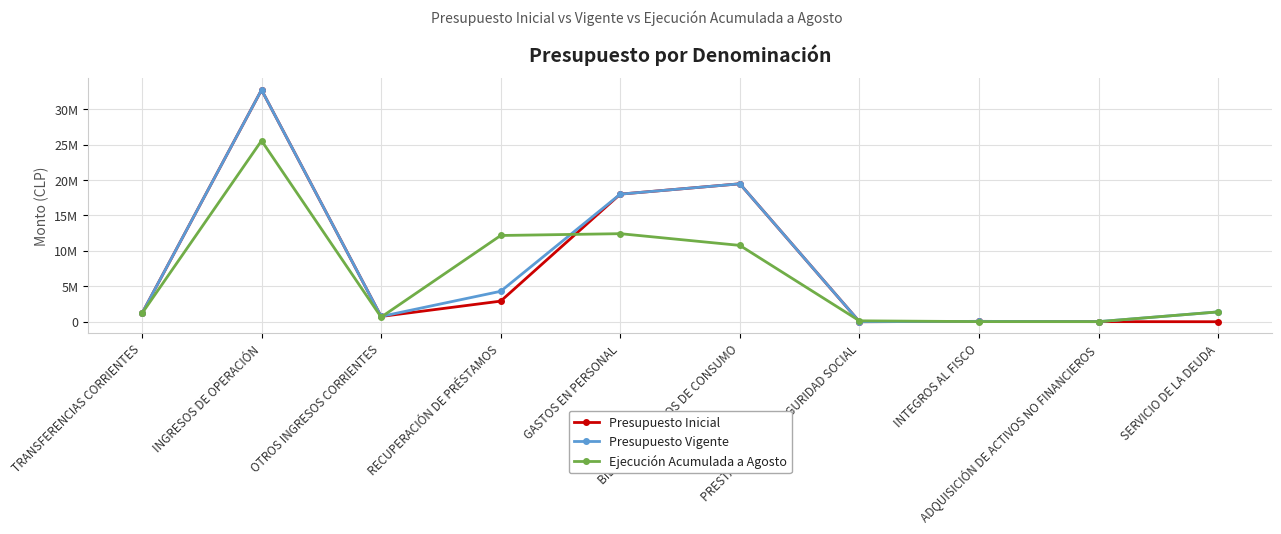

Does the chart have visible grid lines?

Yes